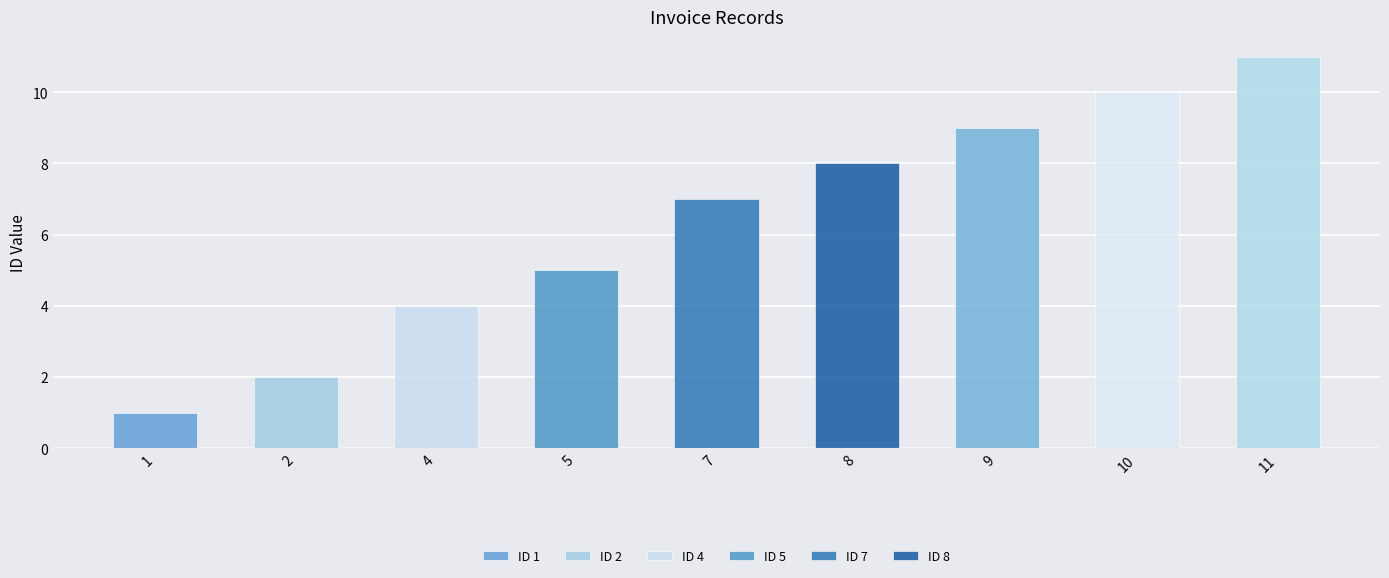

List the labels in order of value, smallest first.

1, 2, 4, 5, 7, 8, 9, 10, 11